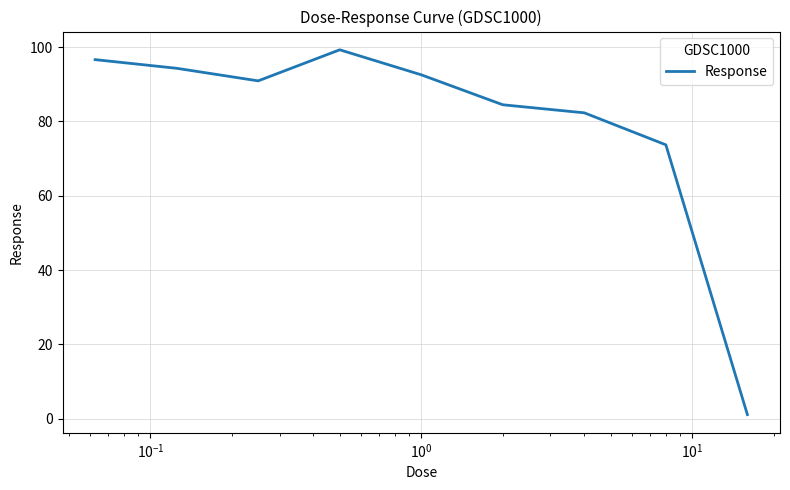

What is the difference between the maximum and minimum values?

98.2